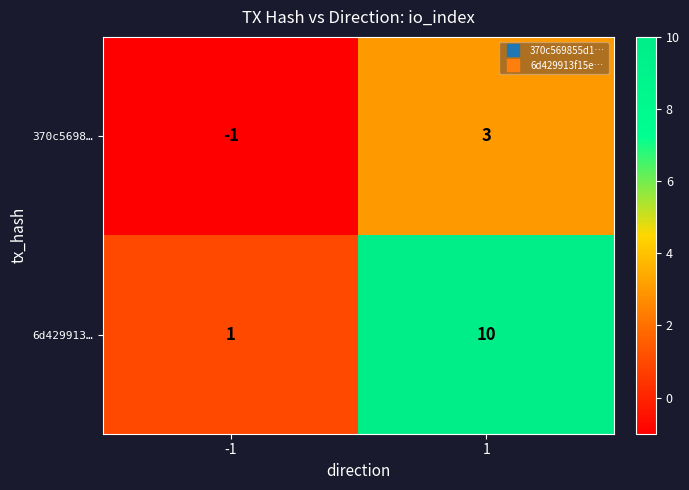

Rank the series by their average value, from lowest to highest.

370c5698…, 6d429913…